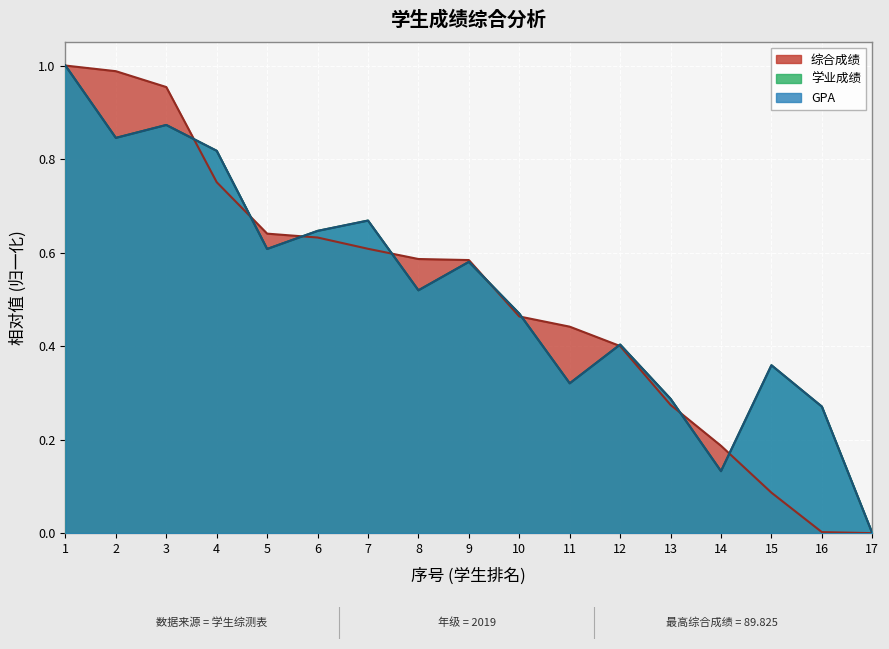

Rank the series at 13 from highest to lowest value.

GPA, 学业成绩, 综合成绩